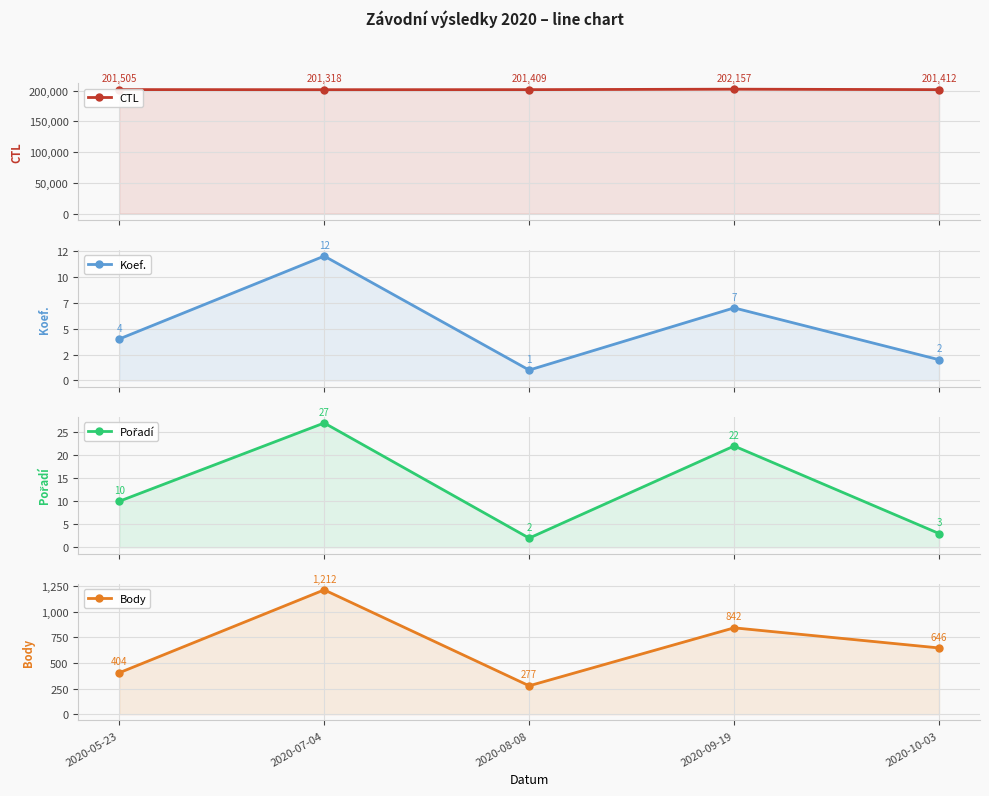

True or false: Koef. and CTL cross at least once.

False